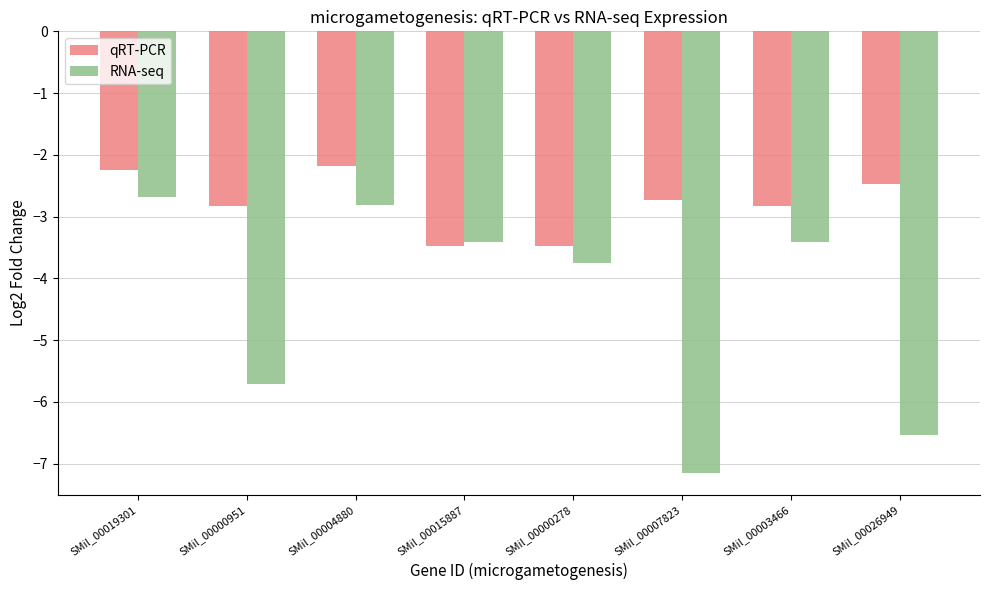

At how many categories does at least one series exceed -4?

8